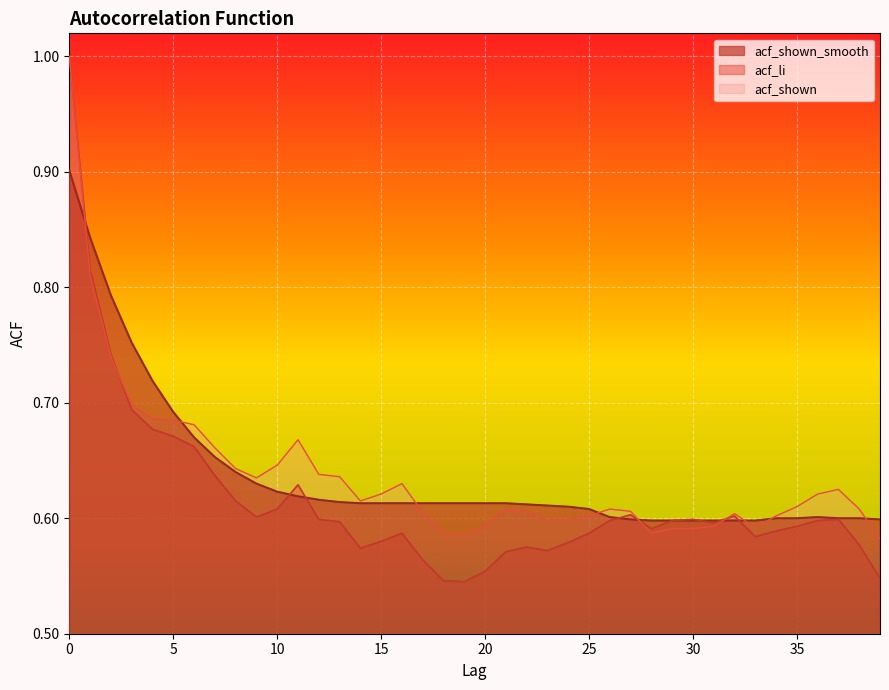

Which series ends up on top after the final intersection of acf_shown_smooth and acf_shown?

acf_shown_smooth